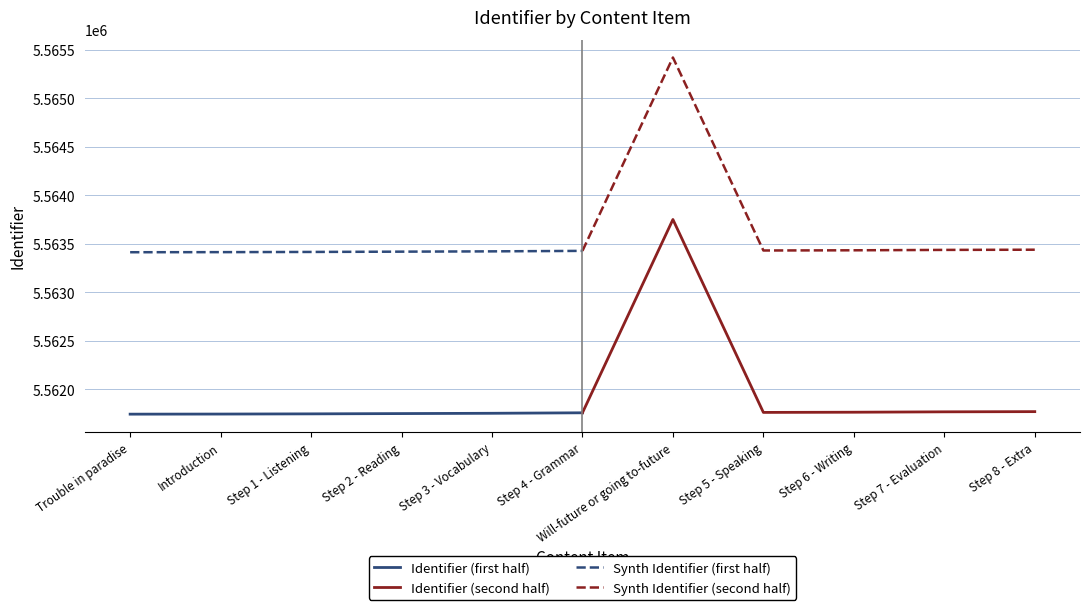

Is the value of Synth Identifier (second half) at Step 6 - Writing greater than the value of Identifier (second half) at Will-future or going to-future?

No